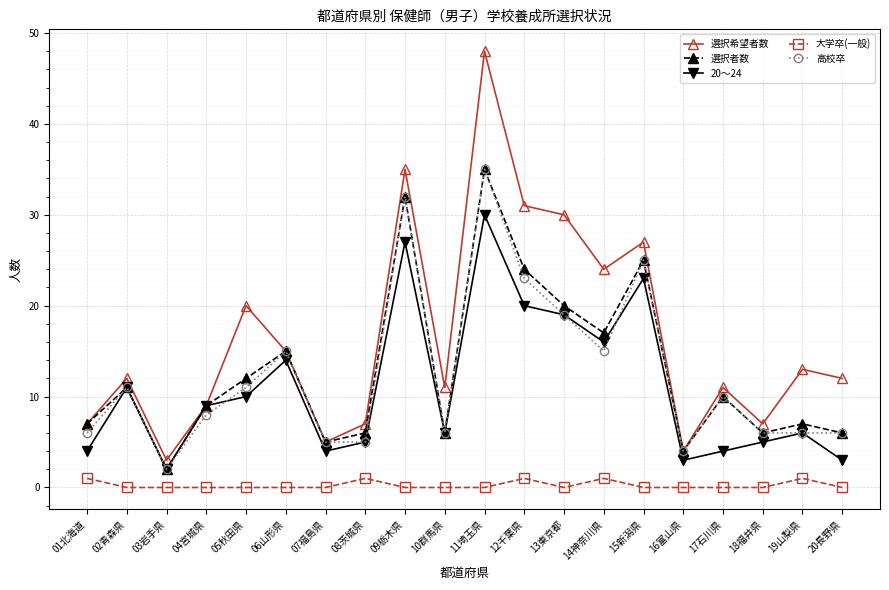

How many data points in 選択者数 are less than 10?

10